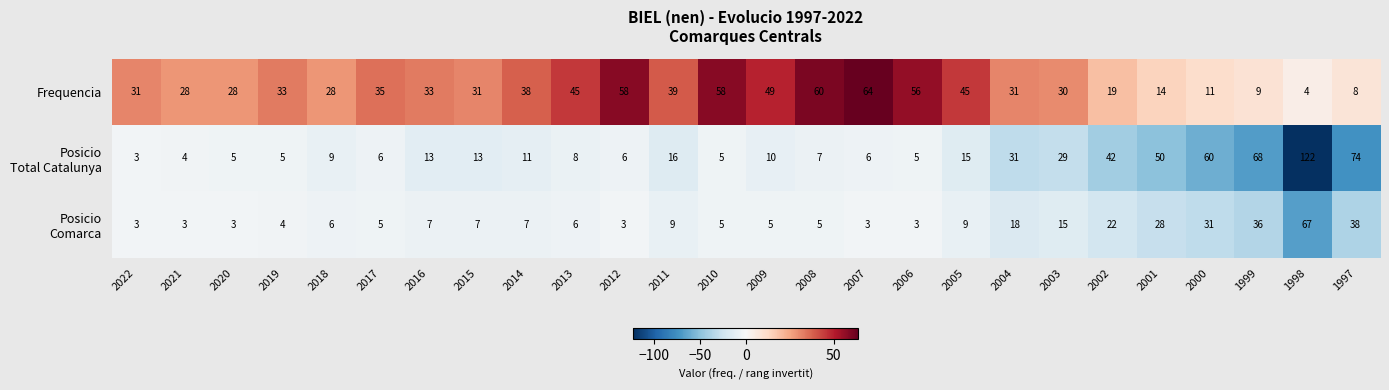

Count the number of data series in this chart.

3